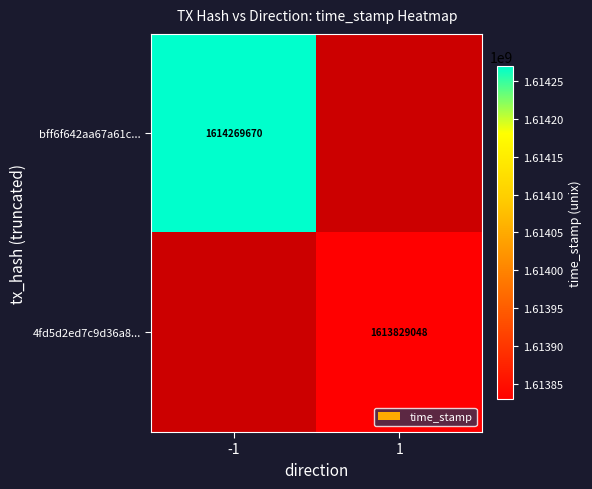

Which has a higher value, 1 or -1?

-1